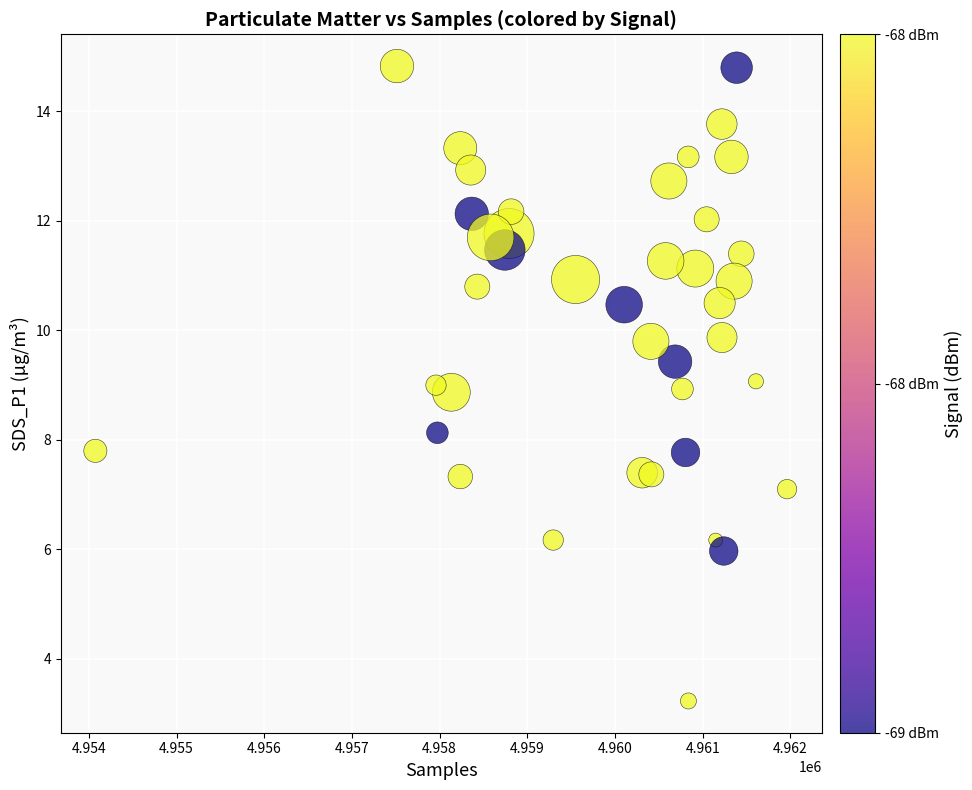

What is the range of X values (max minus min)?

7889.0